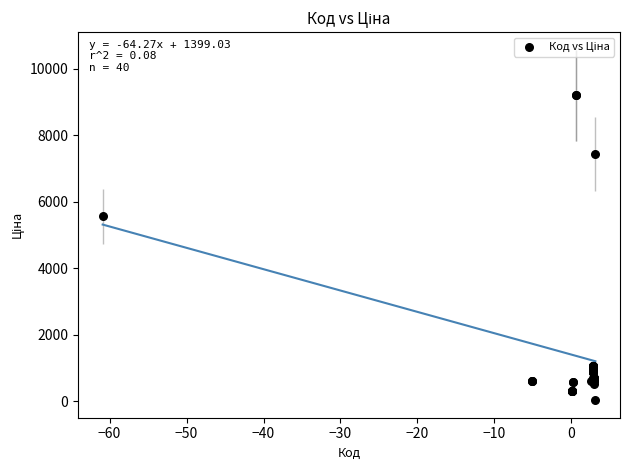

What Y value in the scatter plot is closest to 4614?

5560.3